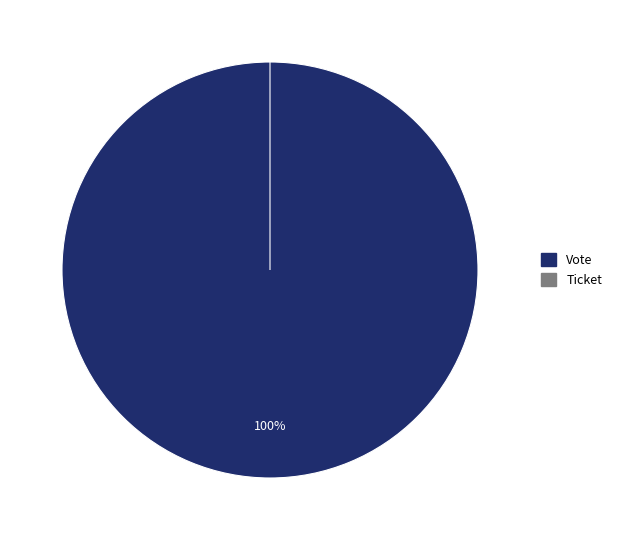

True or false: Vote accounts for 88% of the total.

False